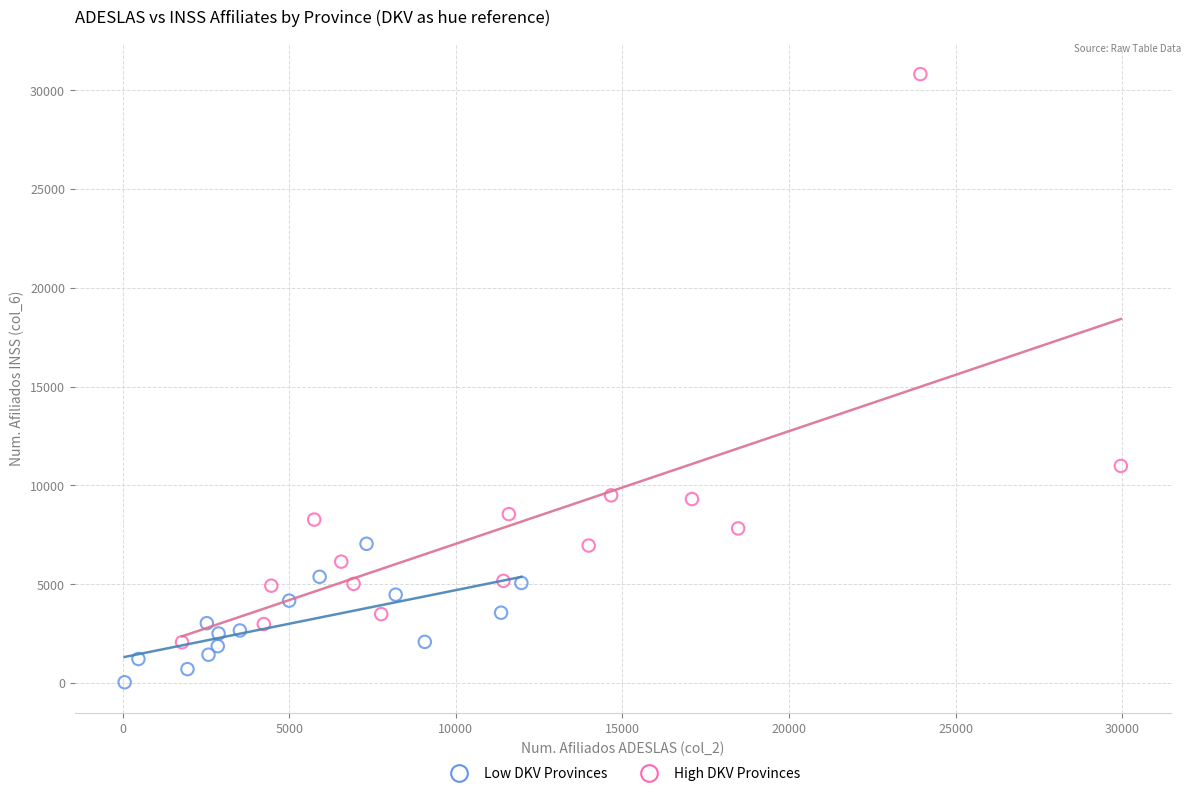

Which series contains the highest Y value?

High DKV Provinces